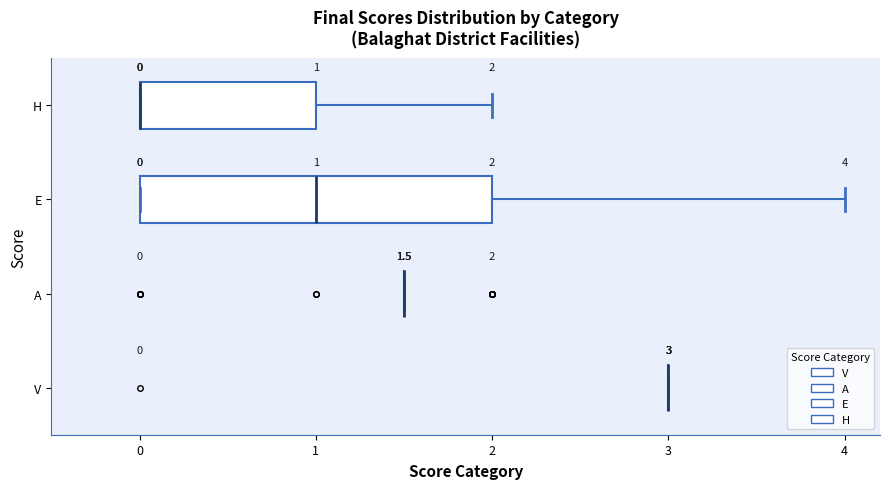

Comparing the boxes themselves (not the whiskers), which one is the widest?

E